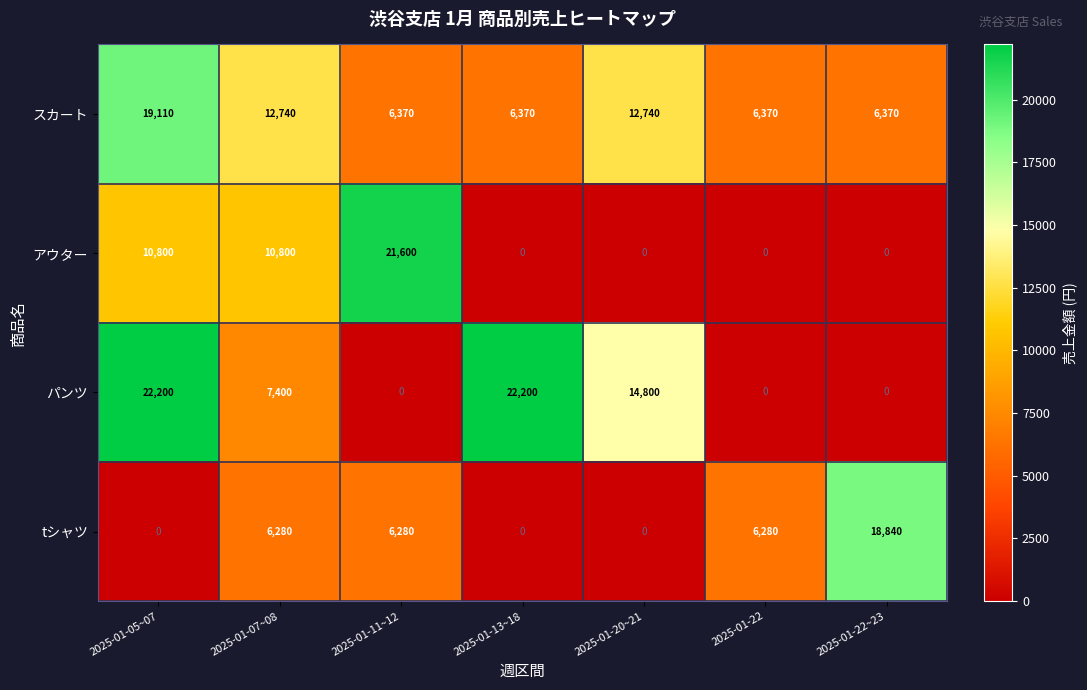

How many スカート values are between 6370 and 12740?

6